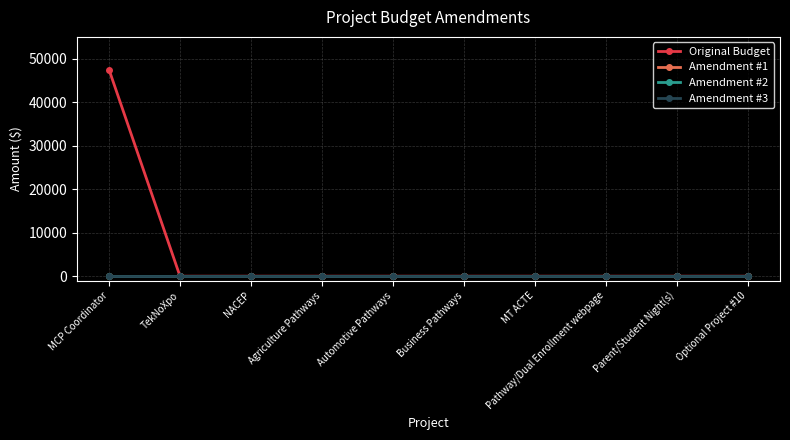

The Original Budget series shows 14609 at TekNoXpo. True or false?

False